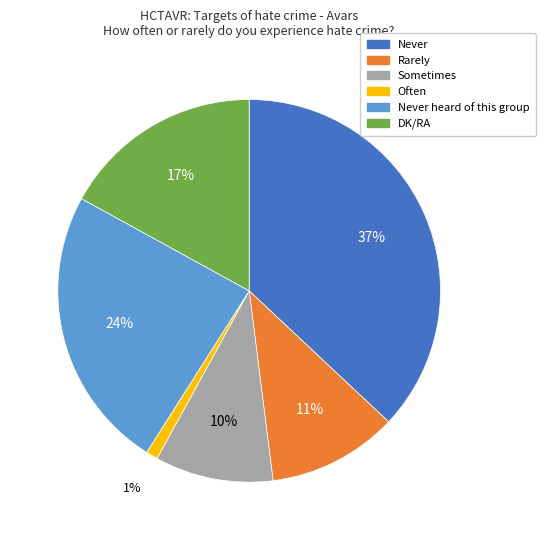

To the nearest percent, what percentage of the pie is Rarely?

11%